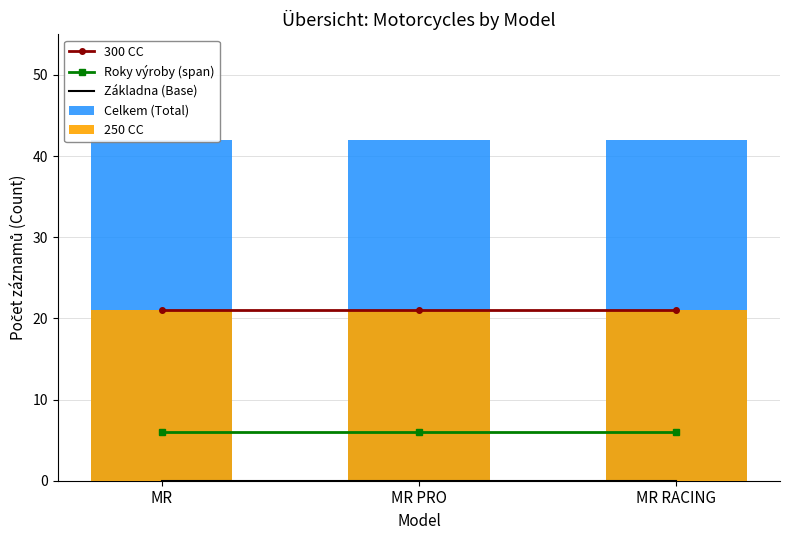

Rank the categories by Celkem (Total) value from highest to lowest.

MR, MR PRO, MR RACING